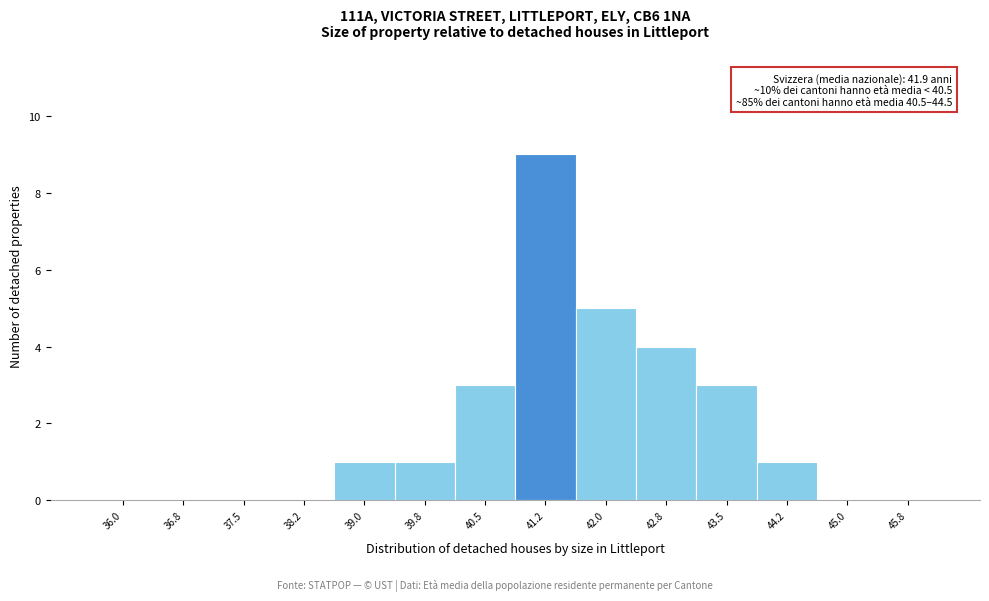

Reading left to right, transcribe all the data shown in this chart.

36.0=0	36.8=0	37.5=0	38.2=0	39.0=1	39.8=1	40.5=3	41.2=9	42.0=5	42.8=4	43.5=3	44.2=1	45.0=0	45.8=0